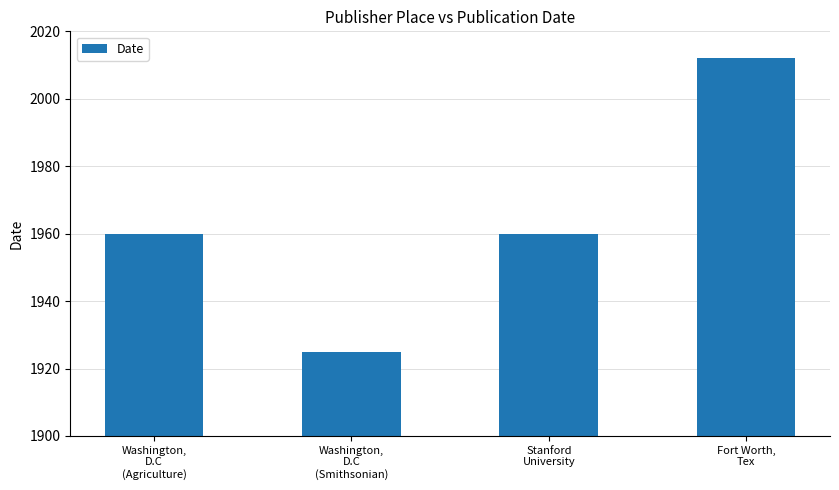

How many categories are shown in the chart?

4